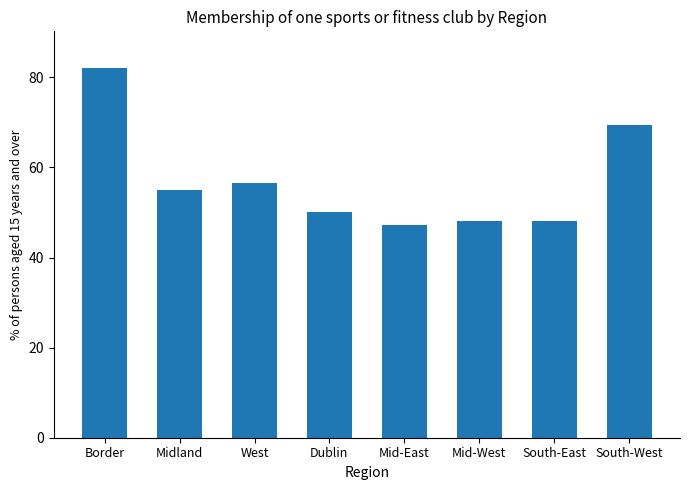

What value does the data have at South-West?

69.5